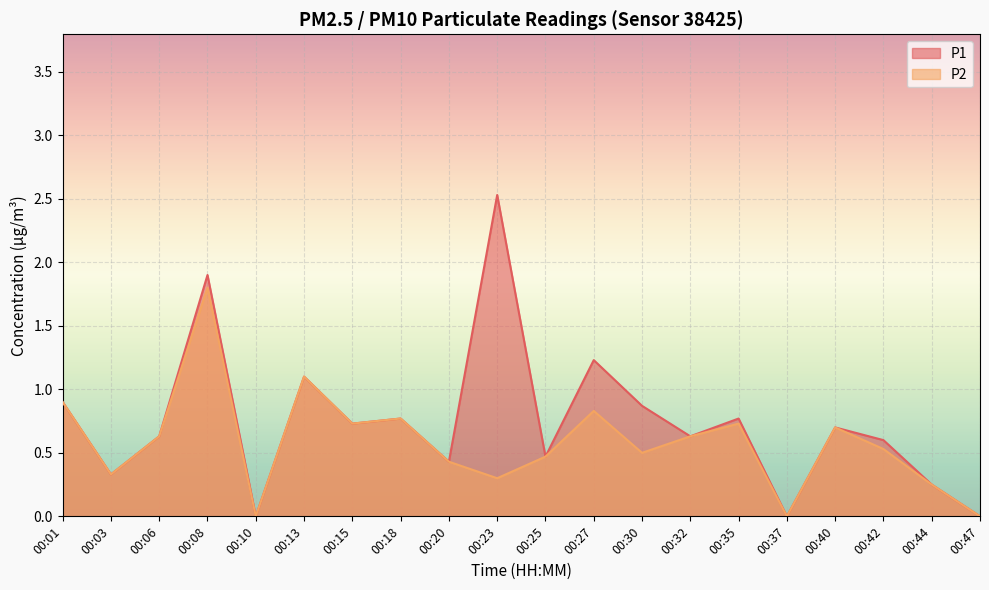

True or false: P1 has a value of 0.4 at 00:18.

False